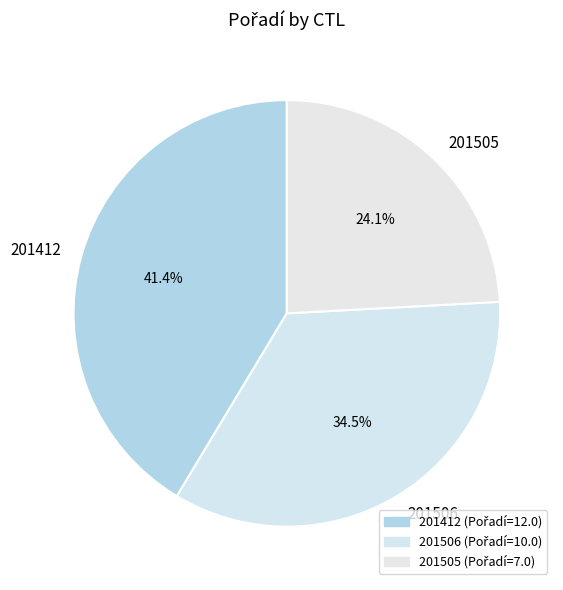

Approximately how many times larger is the value at 201412 compared to 201505?

1.7